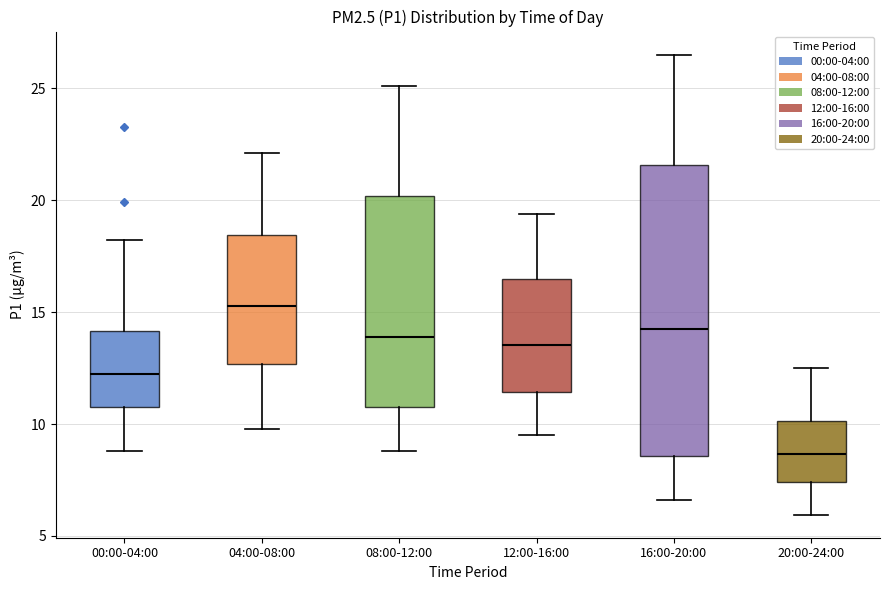

Where is the upper edge of the box for 16:00-20:00 on the y-axis? The values are not printed on the chart, so give them approximately, as read against the axis.

21.5